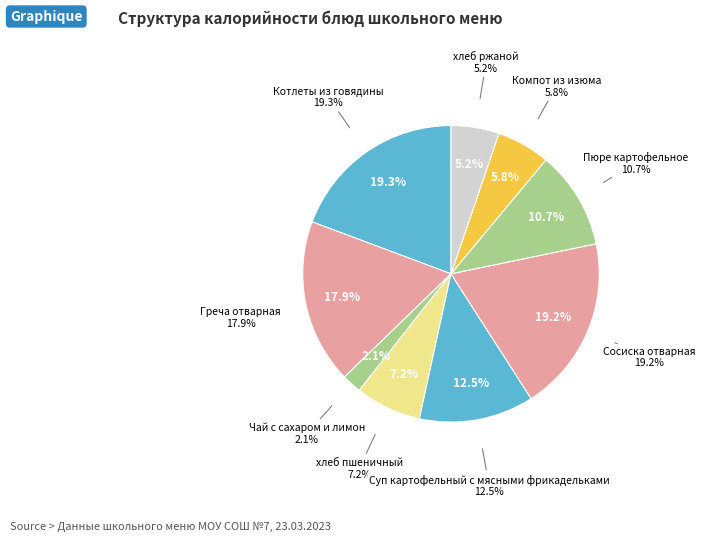

To the nearest percent, what portion does Греча отварная represent?

18%